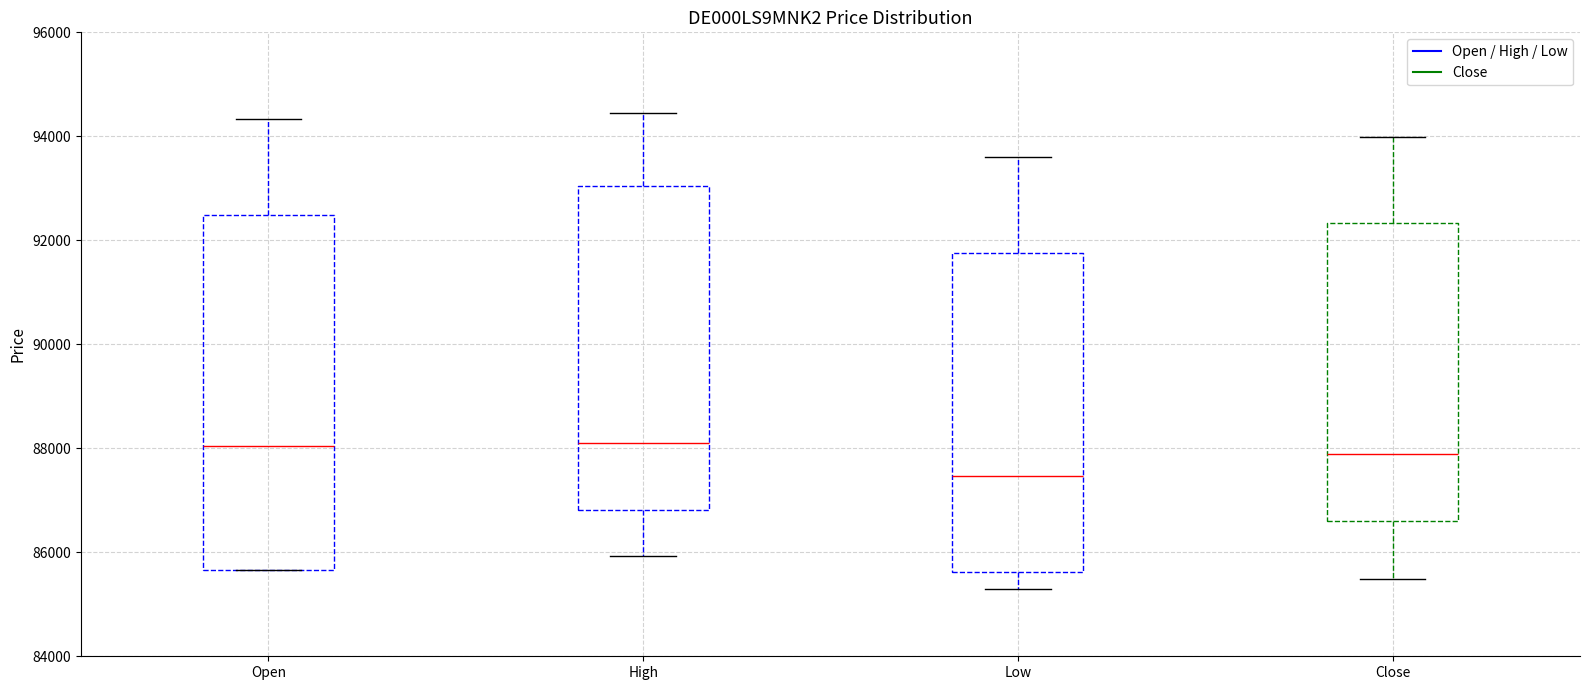

Reading left to right, read every box against the y-axis: the position of its median line, the range the box covers, and the ends of its whiskers. The values are not printed on the chart, so give them approximately, as read against the axis.

Open: median 88000, box 85600 to 92400, whiskers 85600 to 94400
High: median 88000, box 86800 to 93000, whiskers 86000 to 94400
Low: median 87400, box 85600 to 91800, whiskers 85200 to 93600
Close: median 87800, box 86600 to 92400, whiskers 85400 to 94000